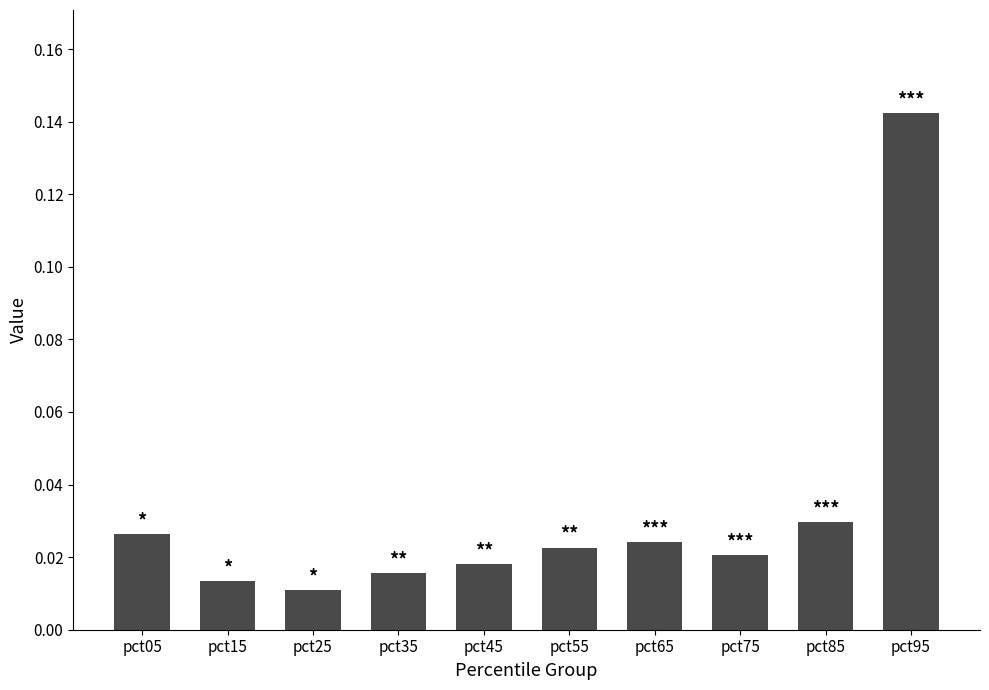

At which category does the chart reach its peak across all series?

pct95